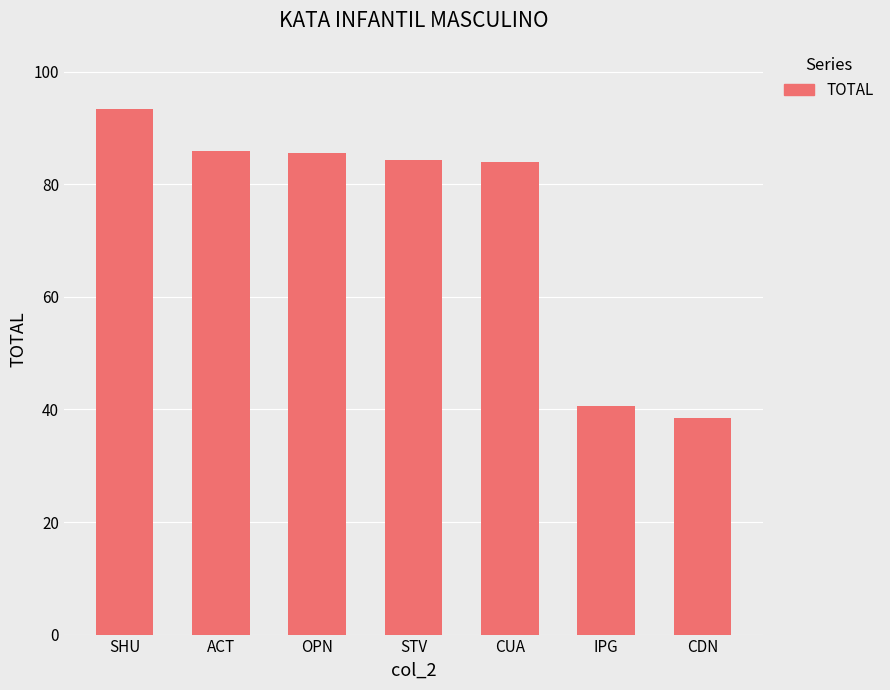

What is the label of the 3rd bar from the left?

OPN